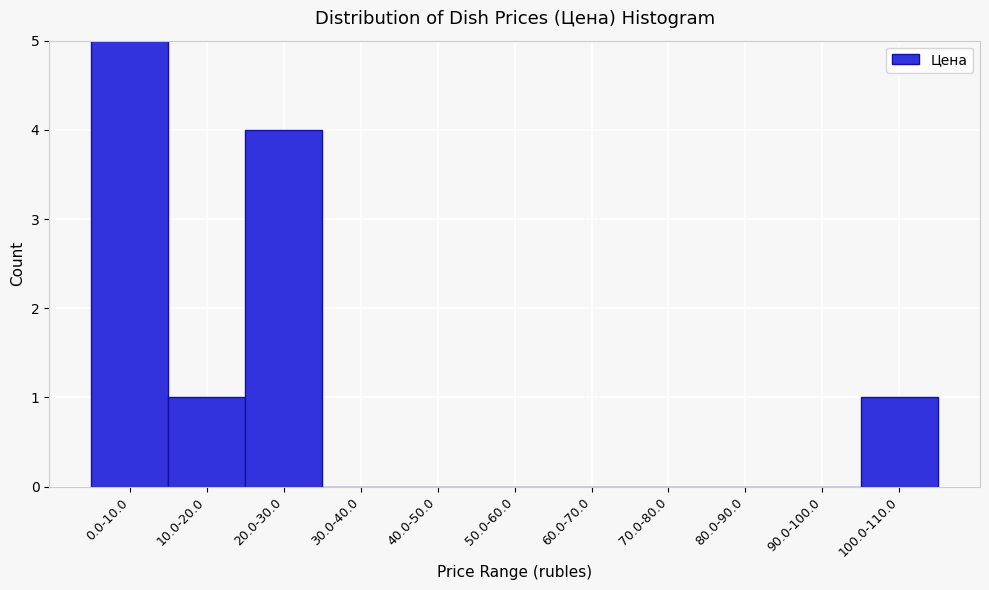

Reading left to right, what are all the values shown in this chart?

0.0-10.0=5	10.0-20.0=1	20.0-30.0=4	30.0-40.0=0	40.0-50.0=0	50.0-60.0=0	60.0-70.0=0	70.0-80.0=0	80.0-90.0=0	90.0-100.0=0	100.0-110.0=1